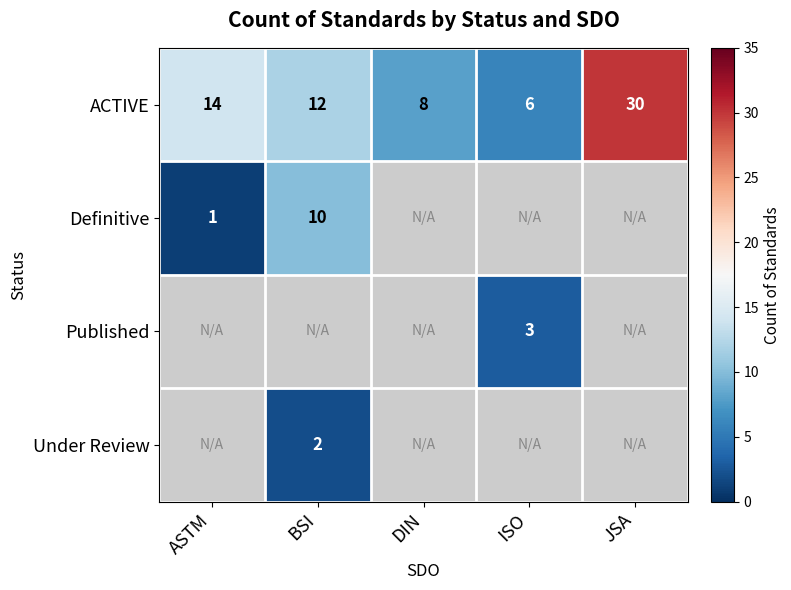

At how many categories does at least one series exceed 9?

3